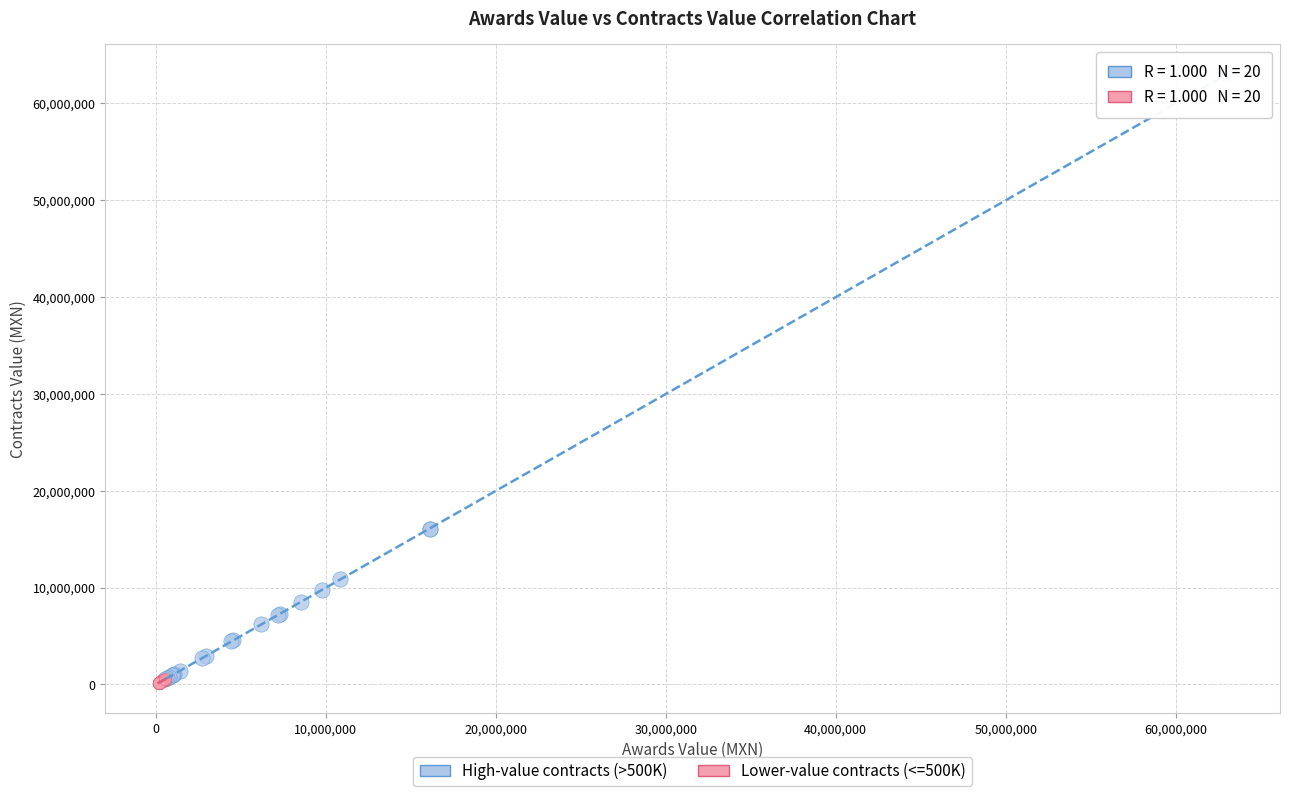

Which series reaches the maximum Y coordinate?

High-value contracts (>500K)